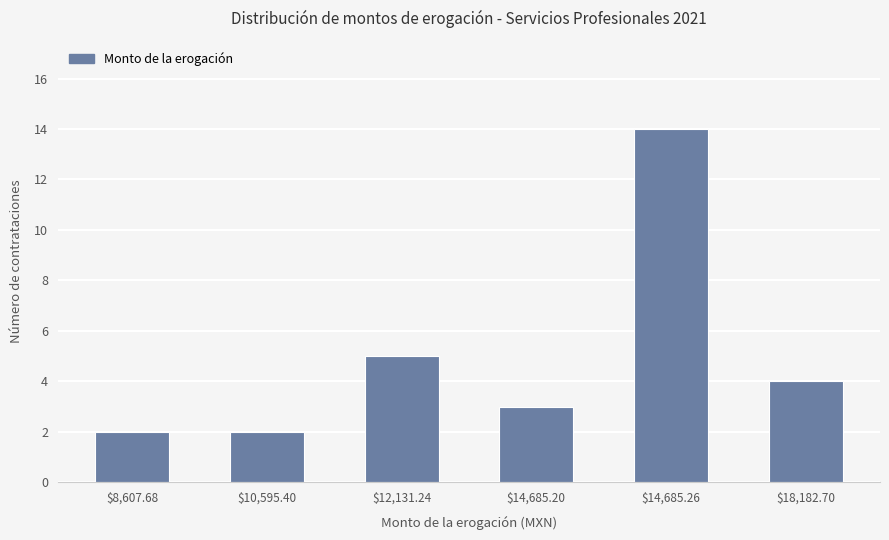

How many distinct data groups are displayed?

1